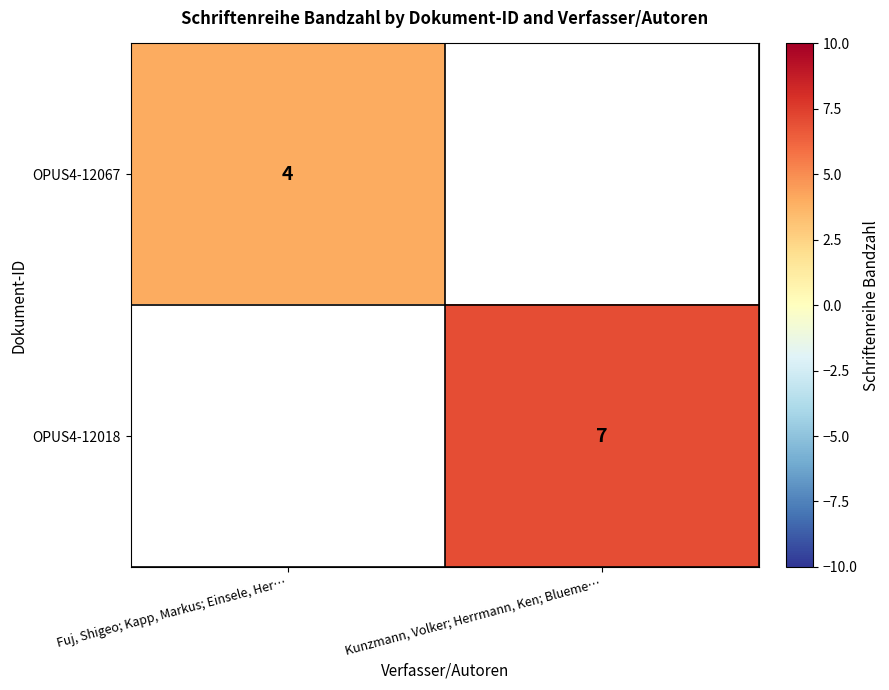

The OPUS4-12018 series shows 3 at Kunzmann, Volker; Herrmann, Ken; Blueme…. True or false?

False